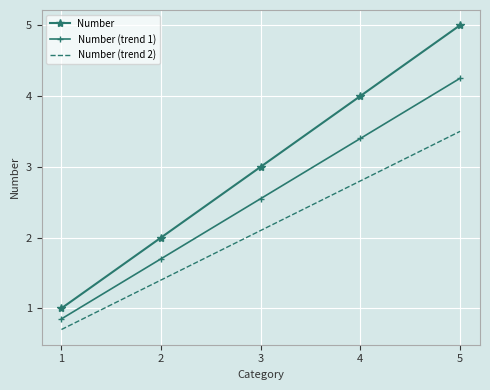

What is the sum of all Number (trend 1) values?

12.8